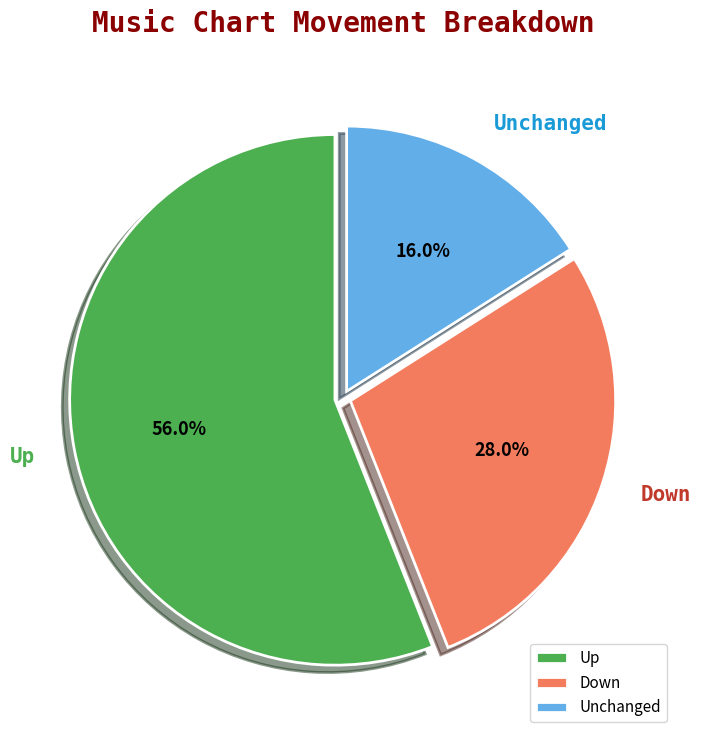

How many segments does this pie chart have?

3